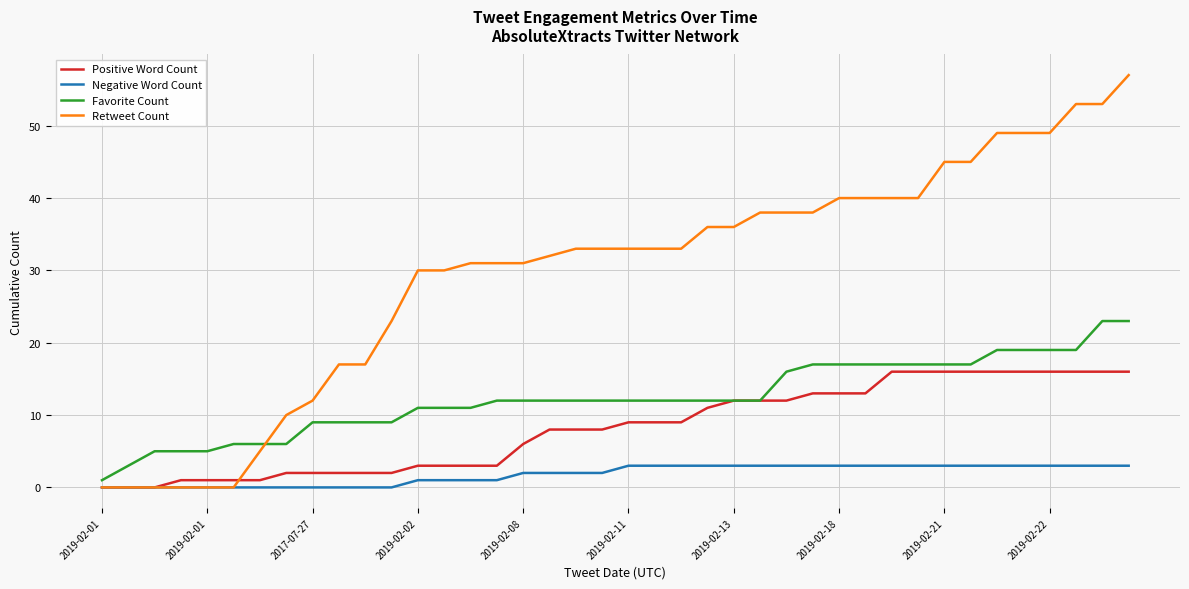

After their last crossing, which series has the higher values: Favorite Count or Retweet Count?

Retweet Count